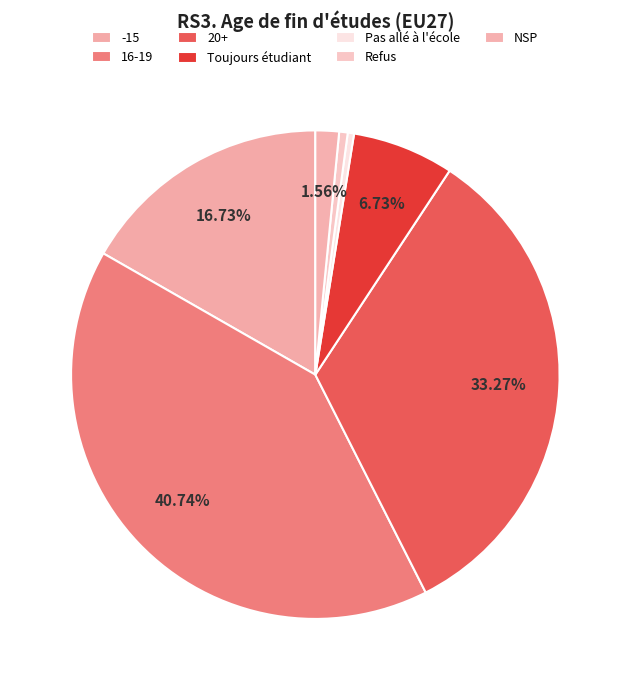

To the nearest percent, what percentage of the pie is 20+?

33%